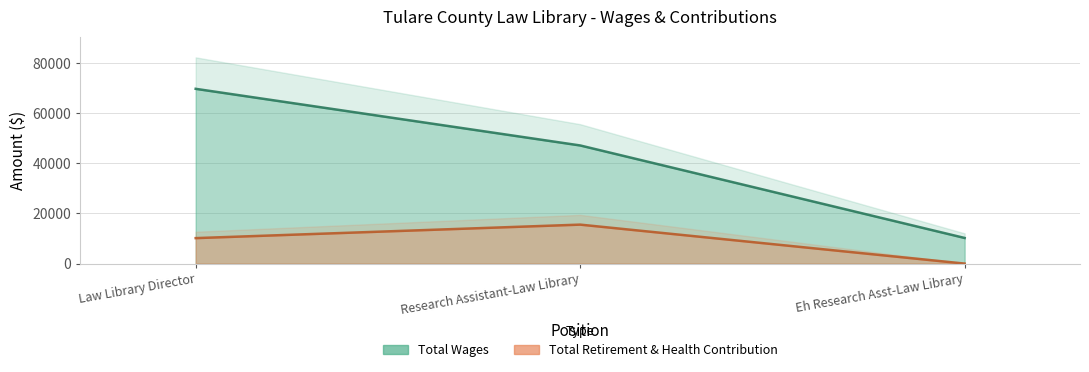

Which series has the largest total across all categories?

Total Wages